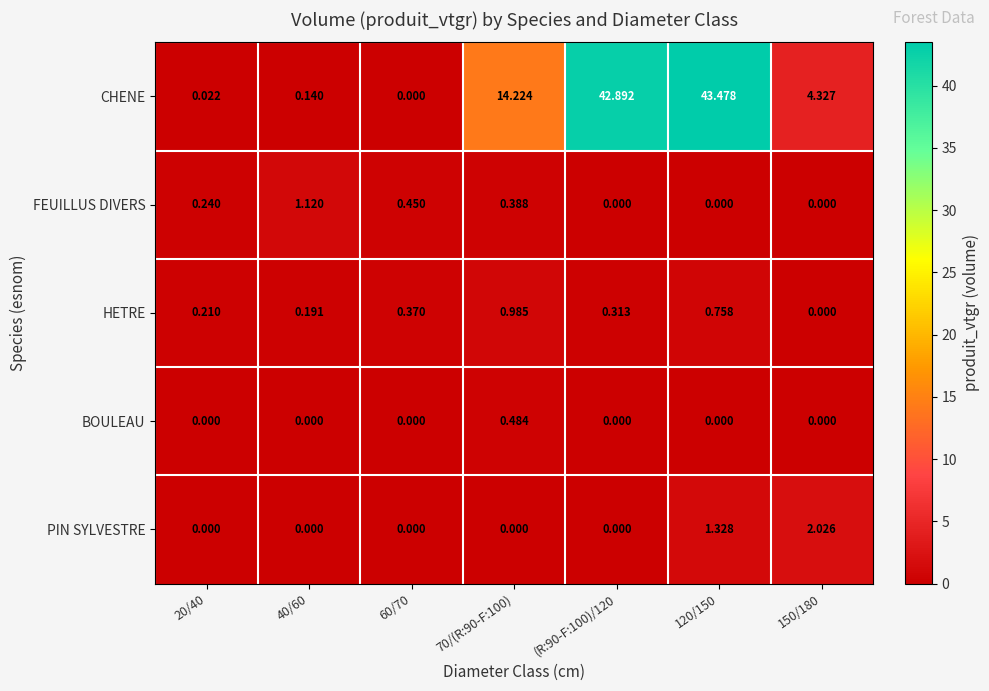

Which series has the widest spread of values?

CHENE